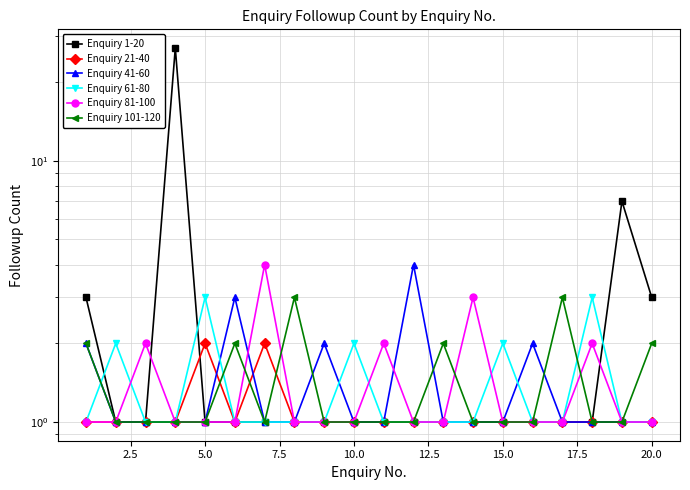

Is this an area chart (filled region under the line)?

No